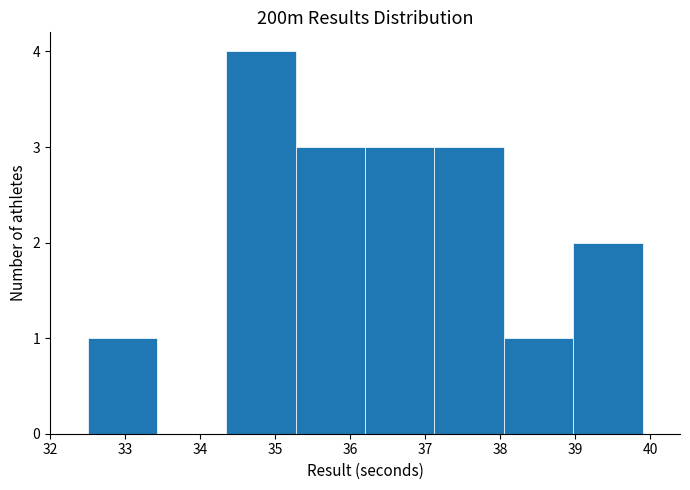

Reading left to right, transcribe this chart: for each bar, give the range it covers on the x-axis and its height. Neither the bar edges nor the heights are printed on the chart, so give them approximately, as read against the axes.

32.5 to 33.4: 1
33.4 to 34.4: 0
34.4 to 35.3: 4
35.3 to 36.2: 3
36.2 to 37.1: 3
37.1 to 38.1: 3
38.1 to 39.0: 1
39.0 to 39.9: 2